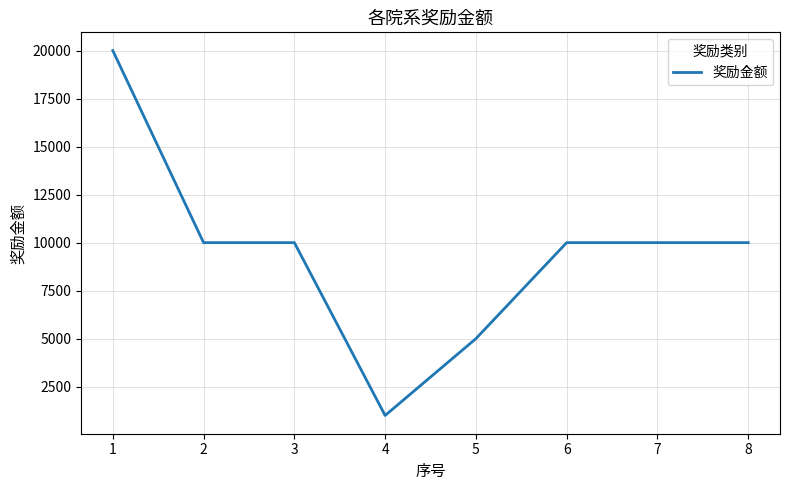

What is the difference between the maximum and minimum values?

19000